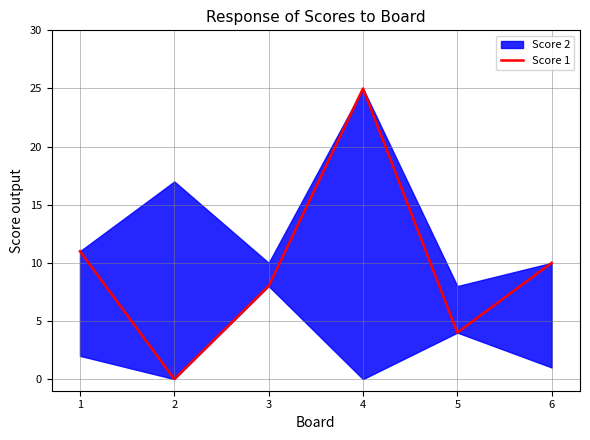

What is the value of the 1st point from the left?

11